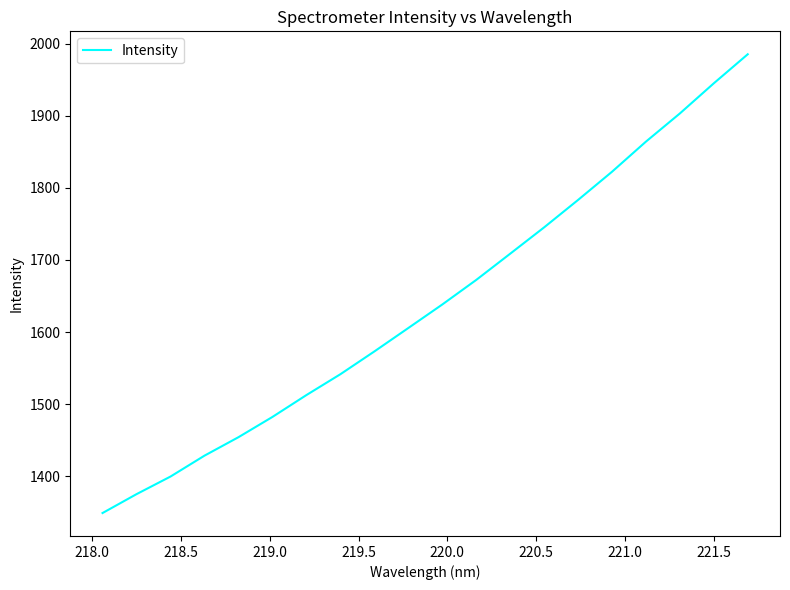

True or false: there are more than 0 points higher than both neighbors.

False